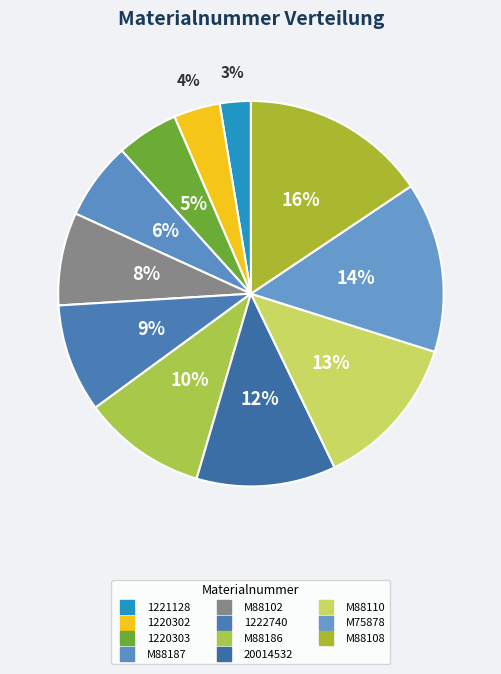

Rank the categories by value from highest to lowest.

M88108, M75878, M88110, 20014532, M88186, 1222740, M88102, M88187, 1220303, 1220302, 1221128